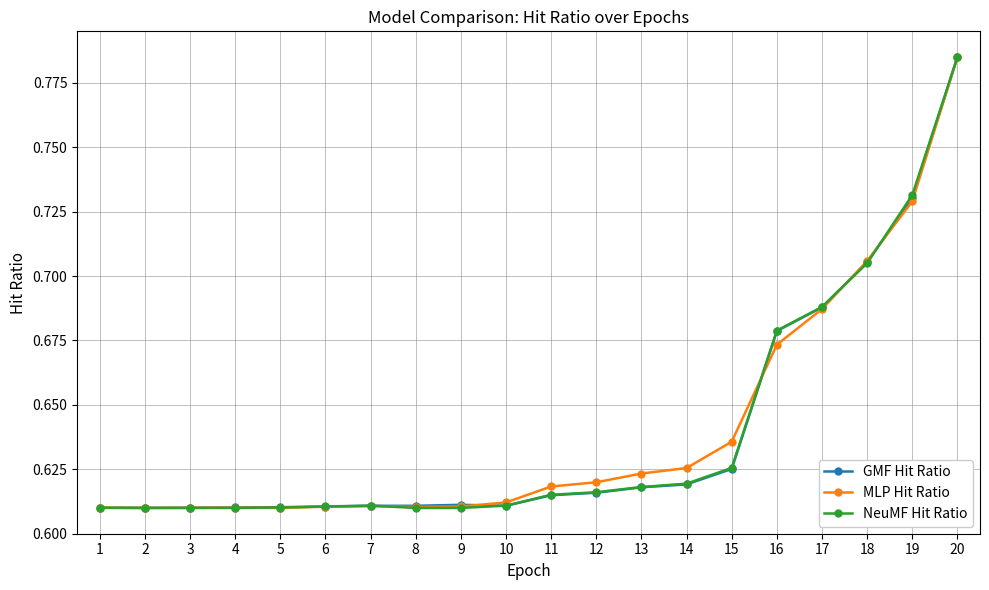

Count the NeuMF Hit Ratio values in the range 0 to 1.

20